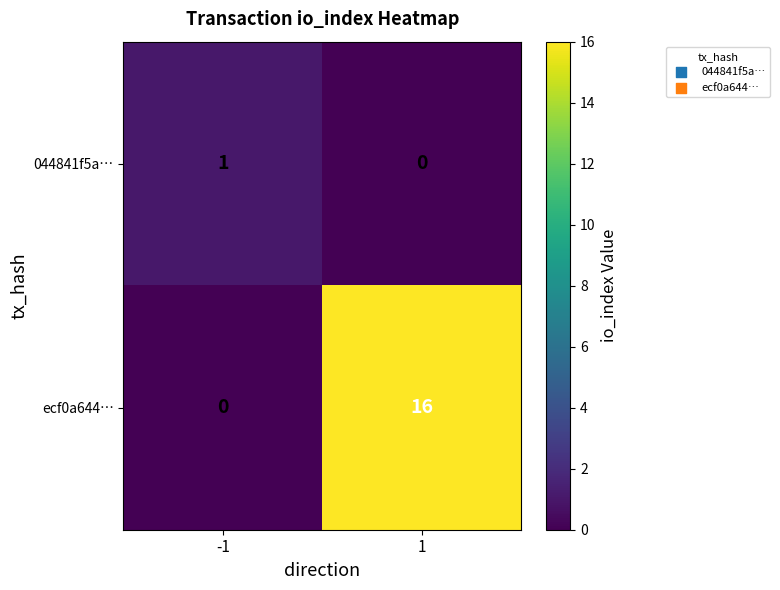

What is the greatest value displayed?

16